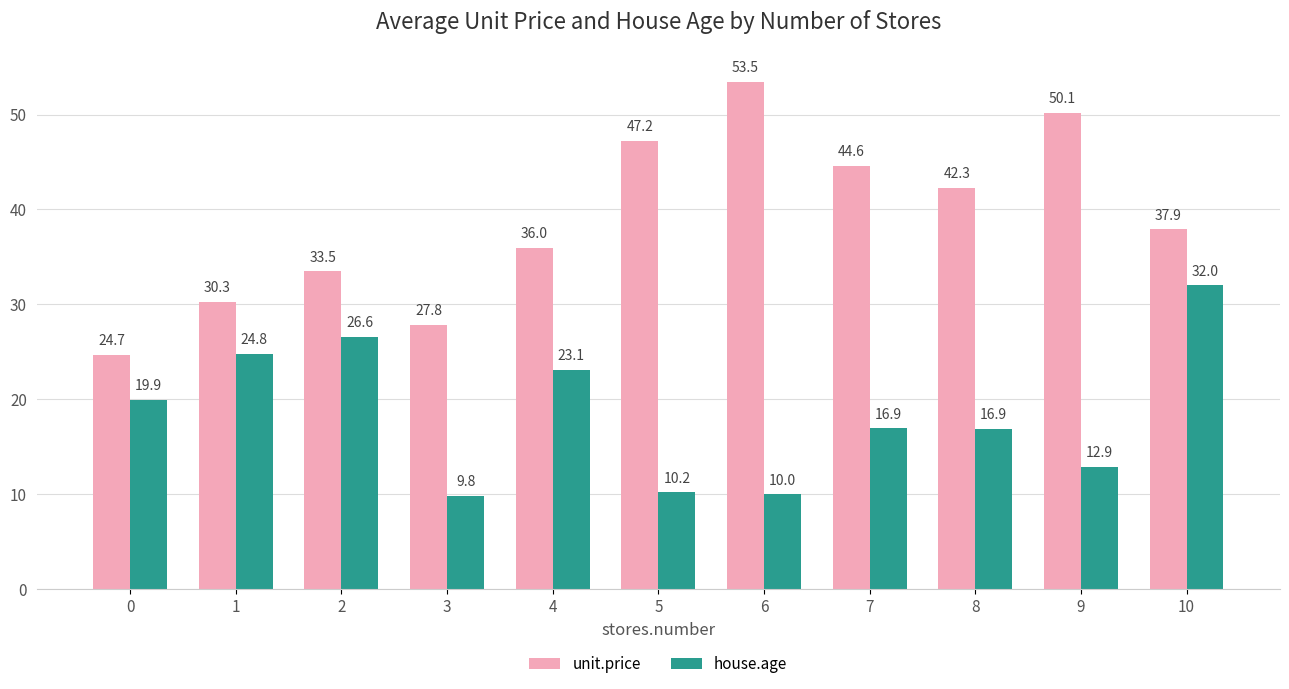

Read the house.age value at 3.

9.8